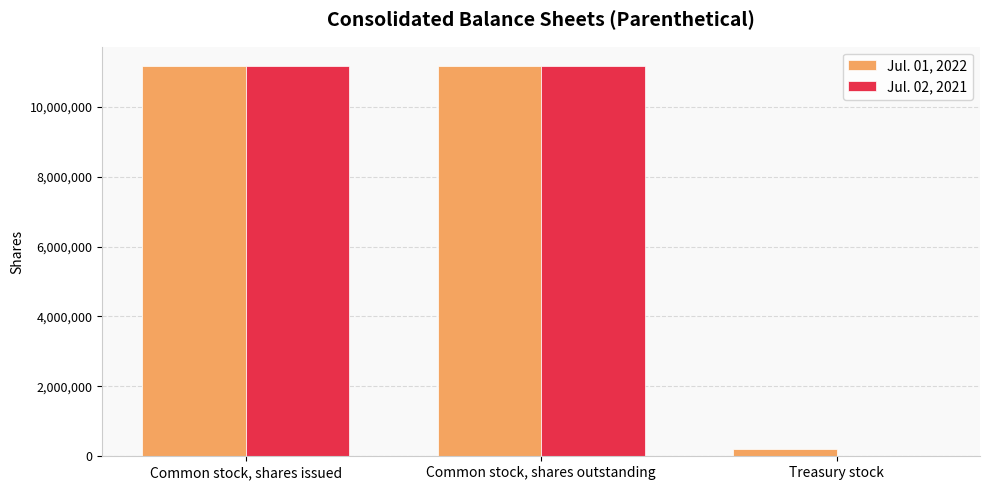

Reading left to right, list all the values displayed in this chart.

Jul. 01, 2022: Common stock, shares issued=11160160	Common stock, shares outstanding=11160160	Treasury stock=194943
Jul. 02, 2021: Common stock, shares issued=11153445	Common stock, shares outstanding=11153445	Treasury stock=19587